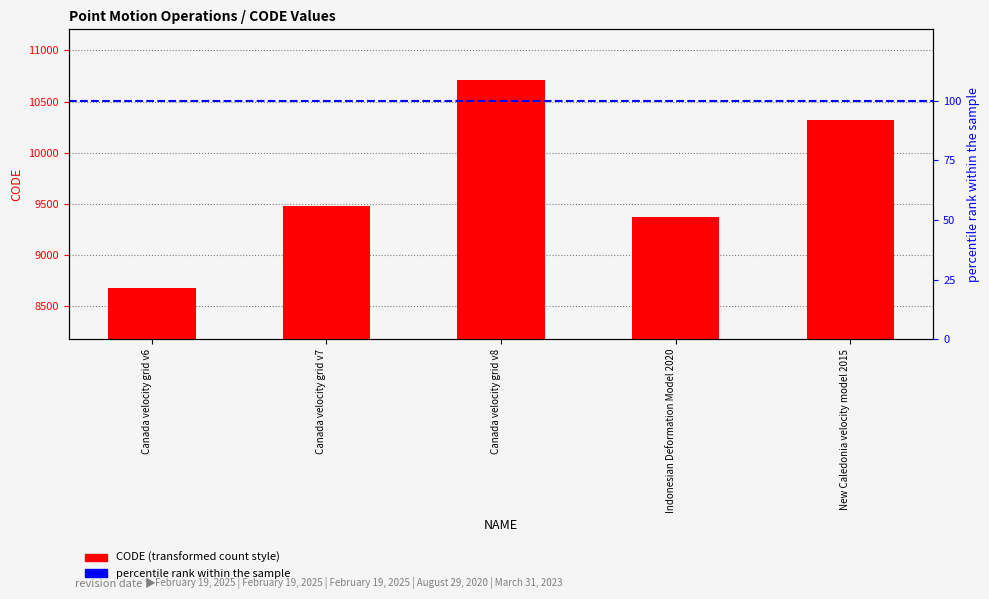

What is the value of the 2nd bar from the left?

9483